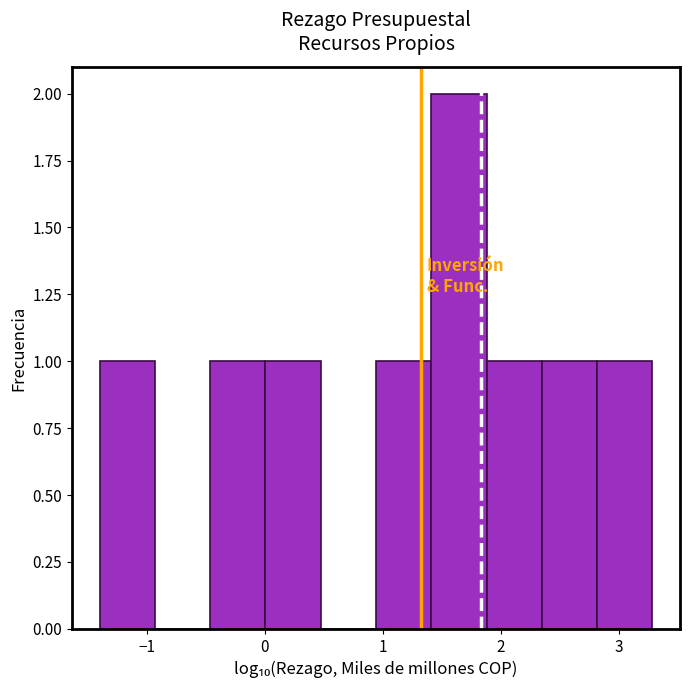

Reading left to right, list every bar in this chart as the range it spans on the x-axis followed by its height. Neither the bar edges nor the heights are printed on the chart, so give them approximately, as read against the axes.

-1.4 to -0.9: 1
-0.9 to -0.5: 0
-0.5 to 0.0: 1
0.0 to 0.5: 1
0.5 to 0.9: 0
0.9 to 1.4: 1
1.4 to 1.9: 2
1.9 to 2.3: 1
2.3 to 2.8: 1
2.8 to 3.3: 1